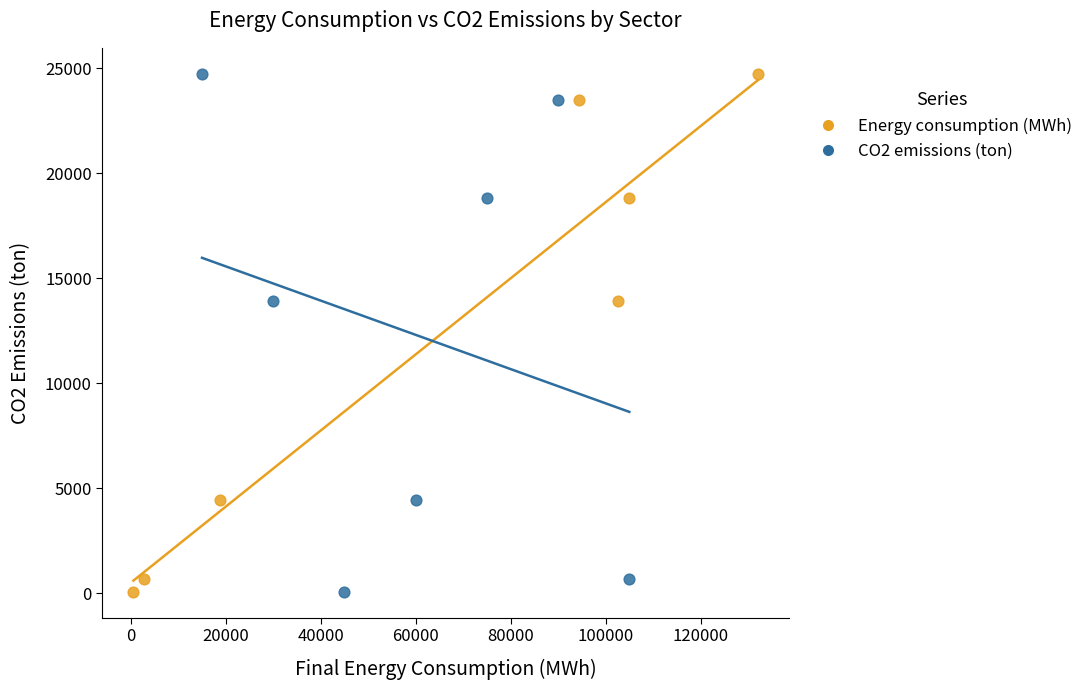

What are all the series names shown in the legend?

Energy consumption (MWh), CO2 emissions (ton)